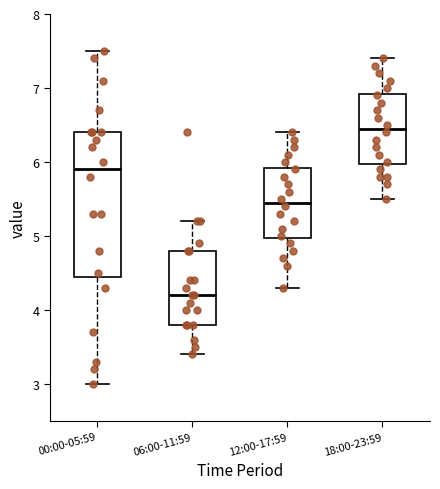

Reading left to right, transcribe this box plot: for each box, give where its median line is, the range the box spans, and where its two whiskers end, as read against the y-axis. The values are not printed on the chart, so give them approximately, as read against the axis.

00:00-05:59: median 5.9, box 4.5 to 6.4, whiskers 3.0 to 7.5
06:00-11:59: median 4.2, box 3.8 to 4.8, whiskers 3.4 to 5.2
12:00-17:59: median 5.5, box 5.0 to 5.9, whiskers 4.3 to 6.4
18:00-23:59: median 6.5, box 6.0 to 6.9, whiskers 5.5 to 7.4